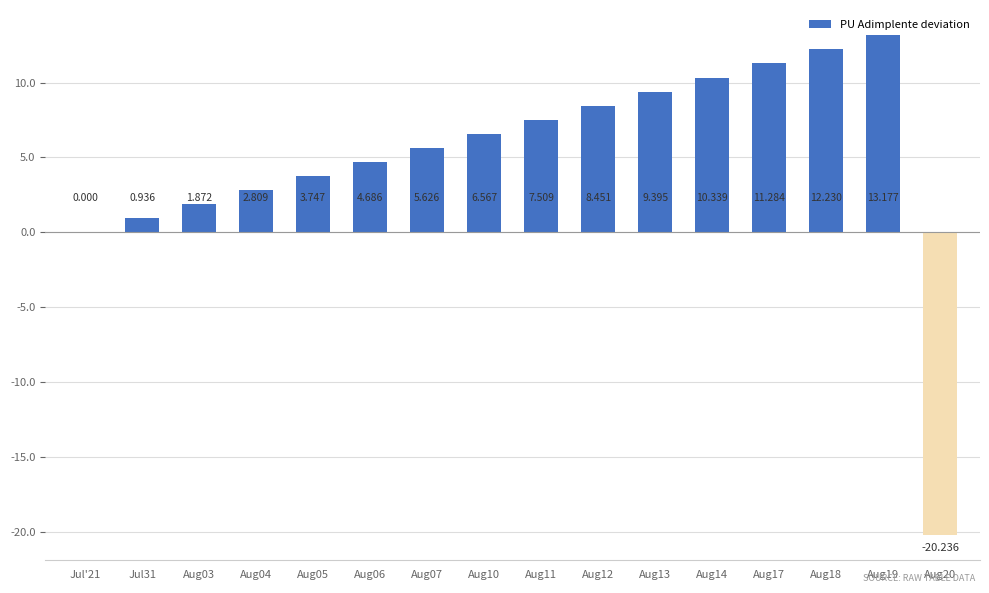

What is the sum of the values at Jul'21 and Aug20?

-20.2